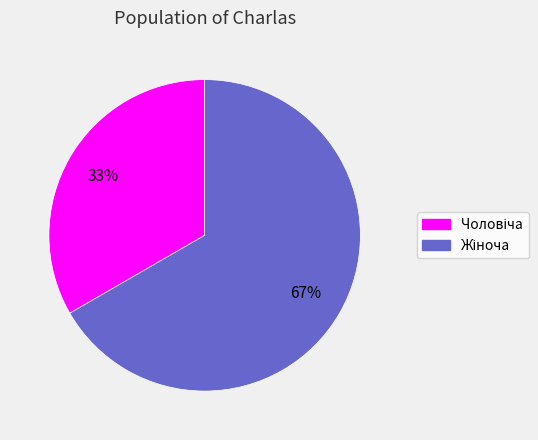

To the nearest percent, what is the average slice percentage?

50%